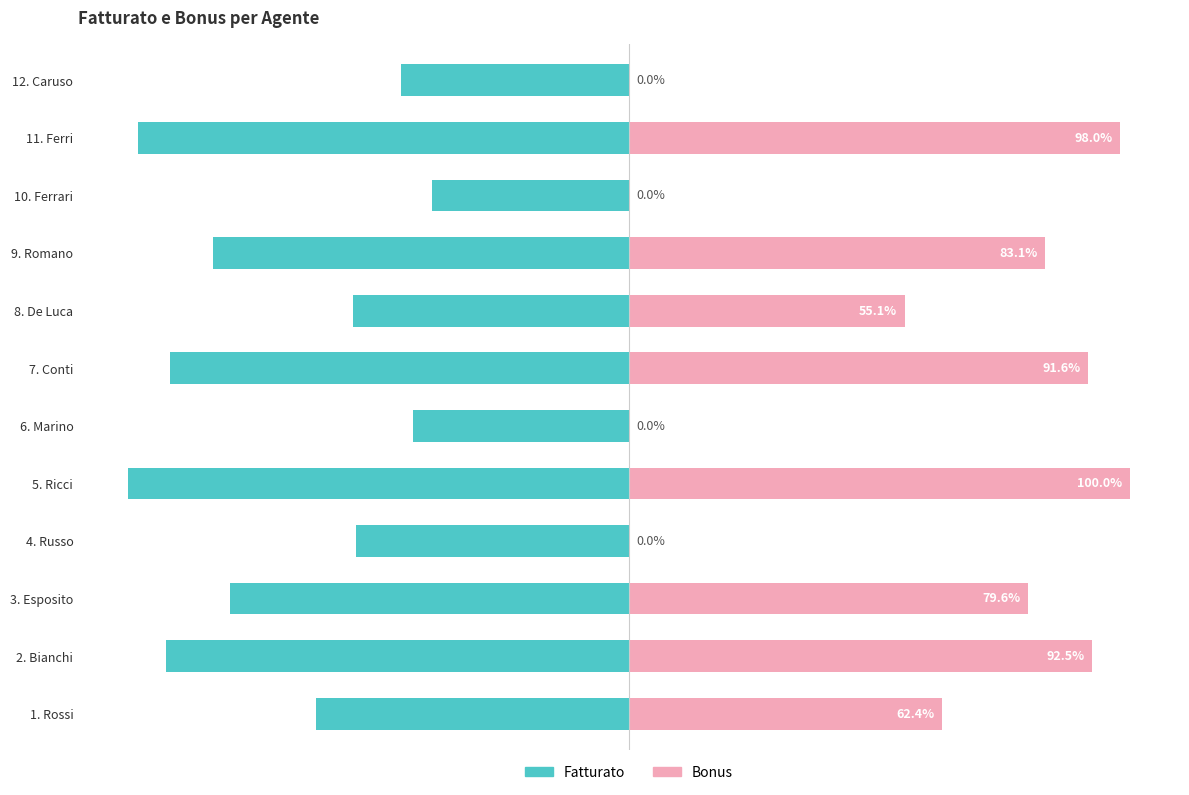

What is the value of the Bonus bar at the 8th from the left?

55.1